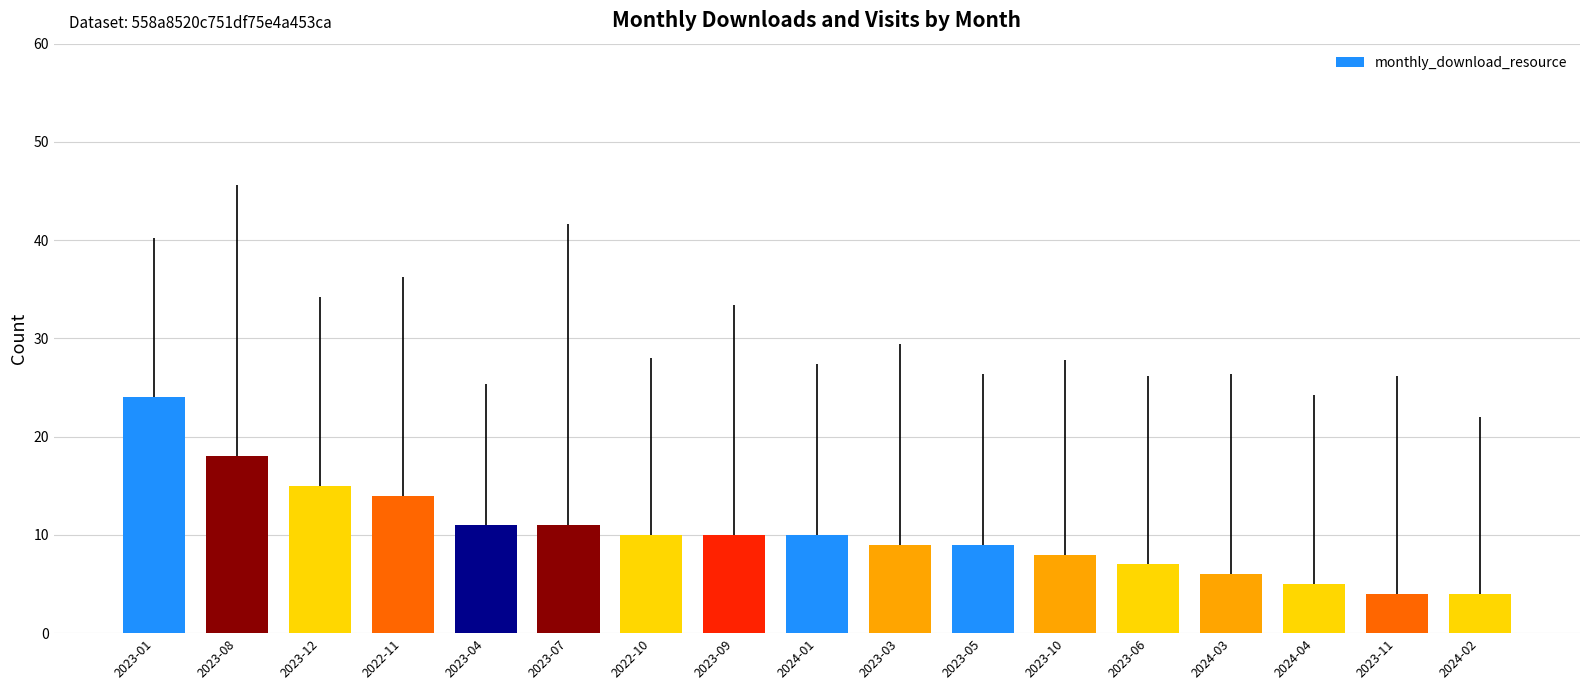

At which label is the value closest to 14?

2022-11